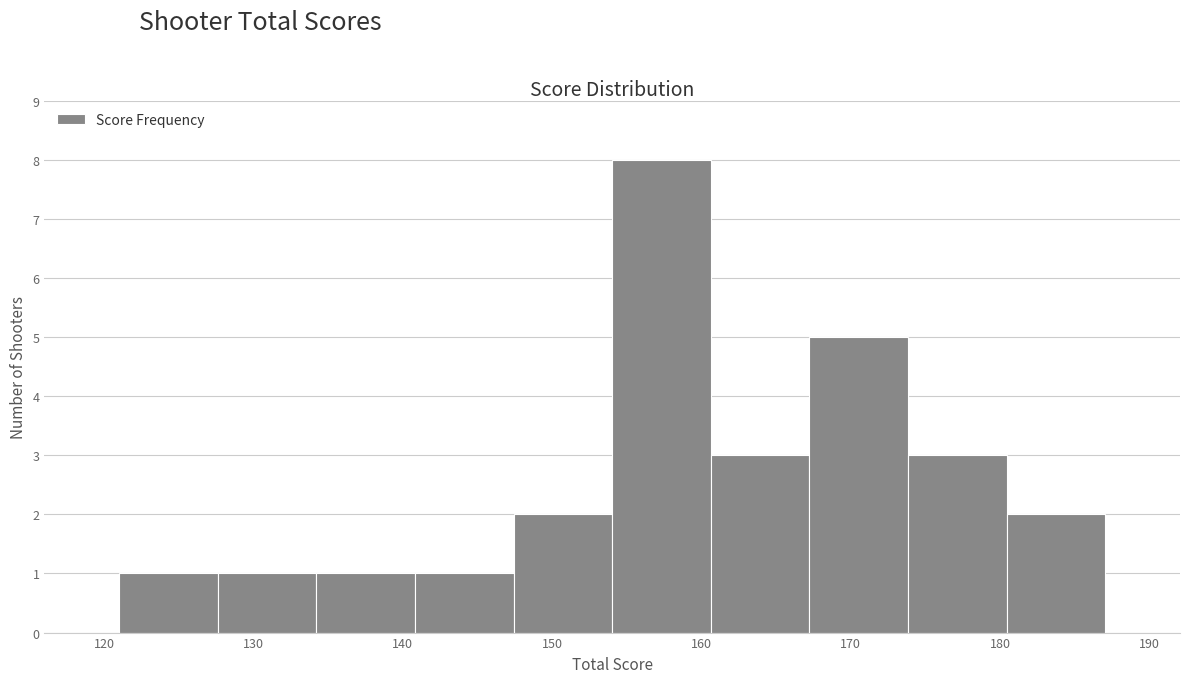

Reading left to right, list every bar in this chart as the range it spans on the x-axis followed by its height. Neither the bar edges nor the heights are printed on the chart, so give them approximately, as read against the axes.

121 to 128: 1
128 to 134: 1
134 to 141: 1
141 to 147: 1
147 to 154: 2
154 to 161: 8
161 to 167: 3
167 to 174: 5
174 to 180: 3
180 to 187: 2